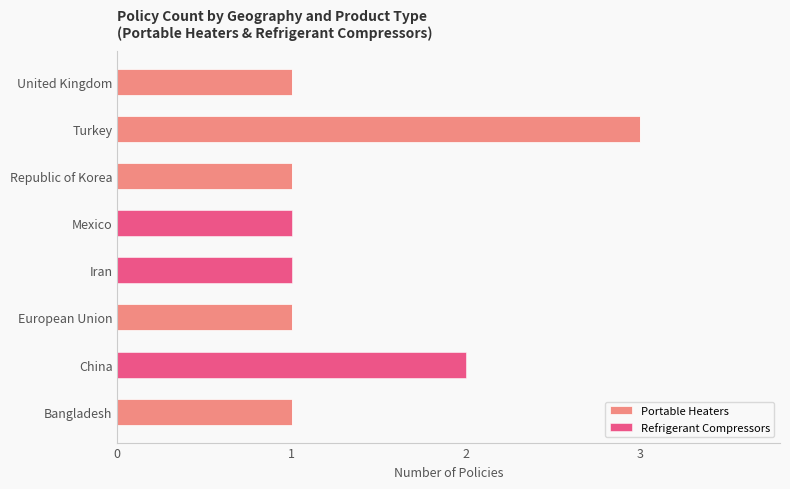

What is the sum of all Portable Heaters values?

7